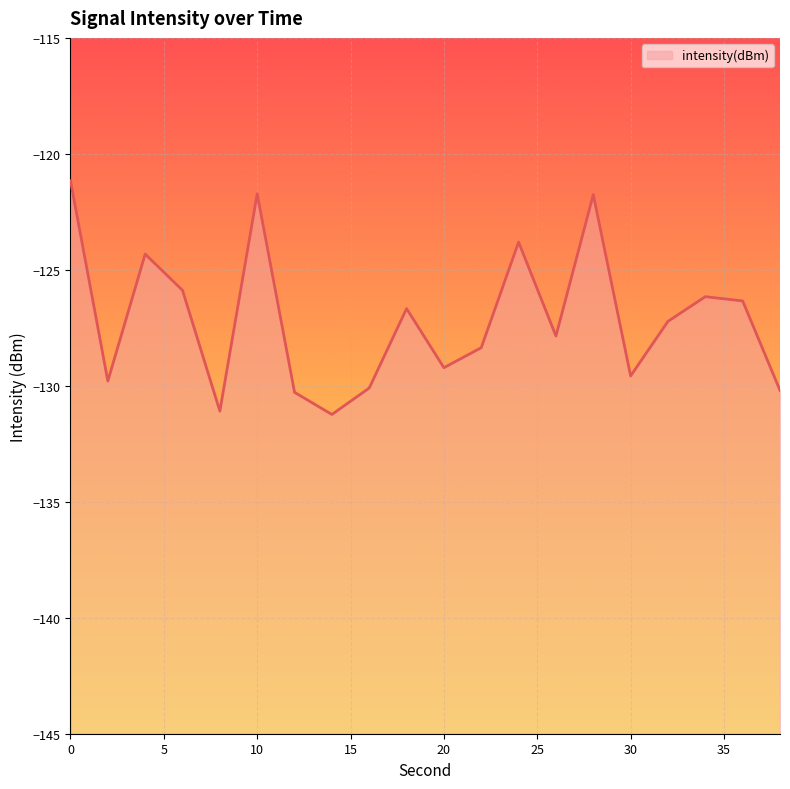

Rank the categories by value from lowest to highest.

14, 8, 12, 38, 16, 2, 30, 20, 22, 26, 32, 18, 36, 34, 6, 4, 24, 28, 10, 0